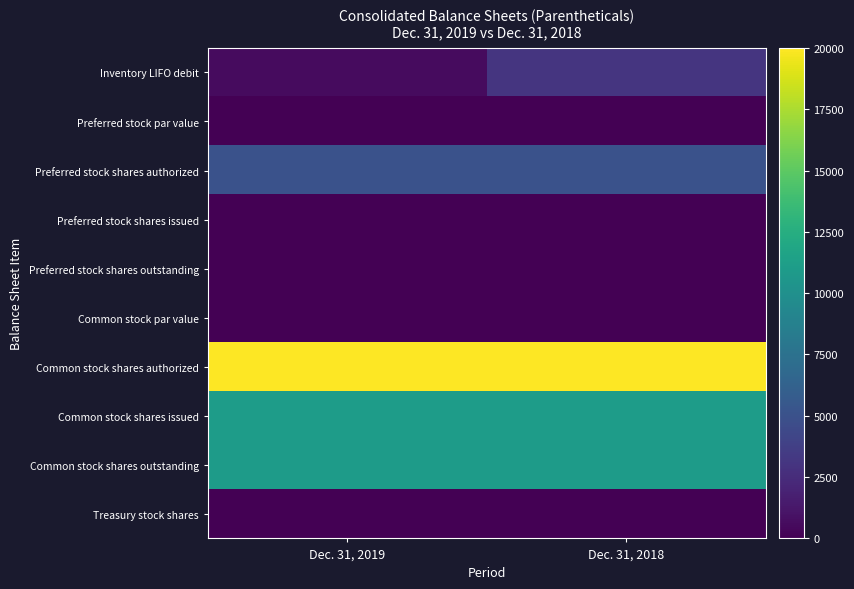

Which series has the widest spread of values?

Inventory LIFO debit